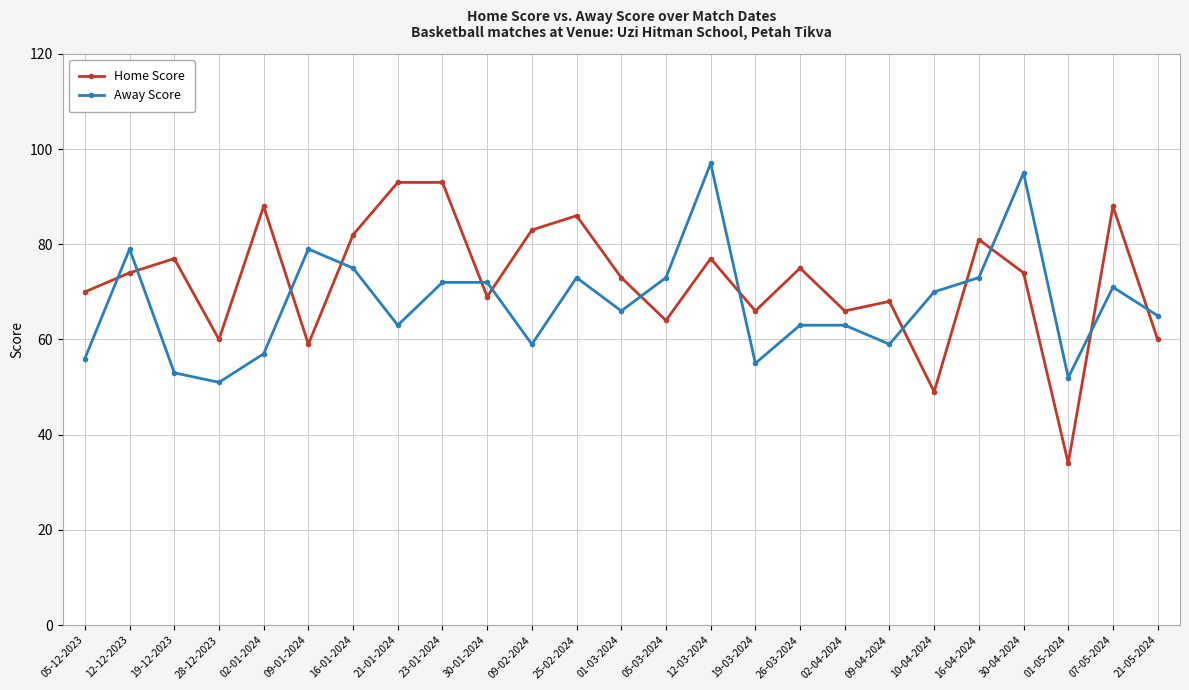

True or false: Away Score has a value of 55 at 19-03-2024.

True